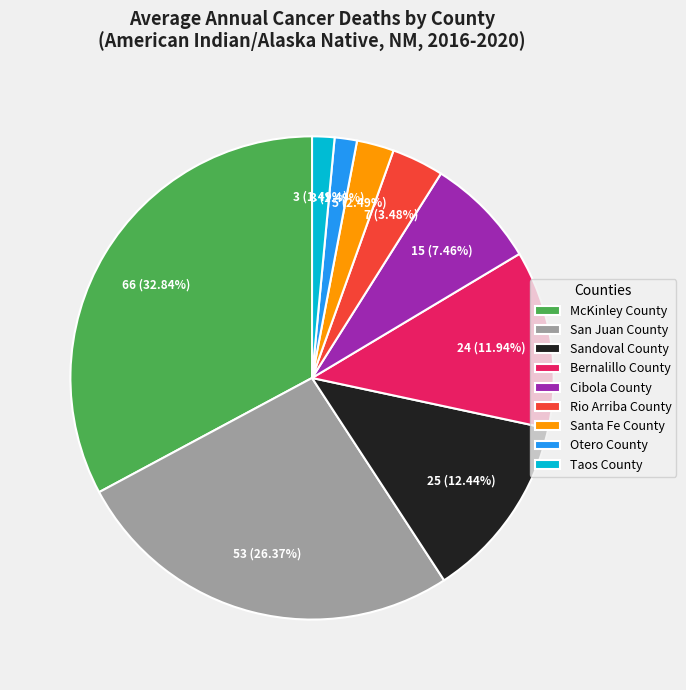

To the nearest percent, what is the difference between the largest and smallest slice percentages?

31%